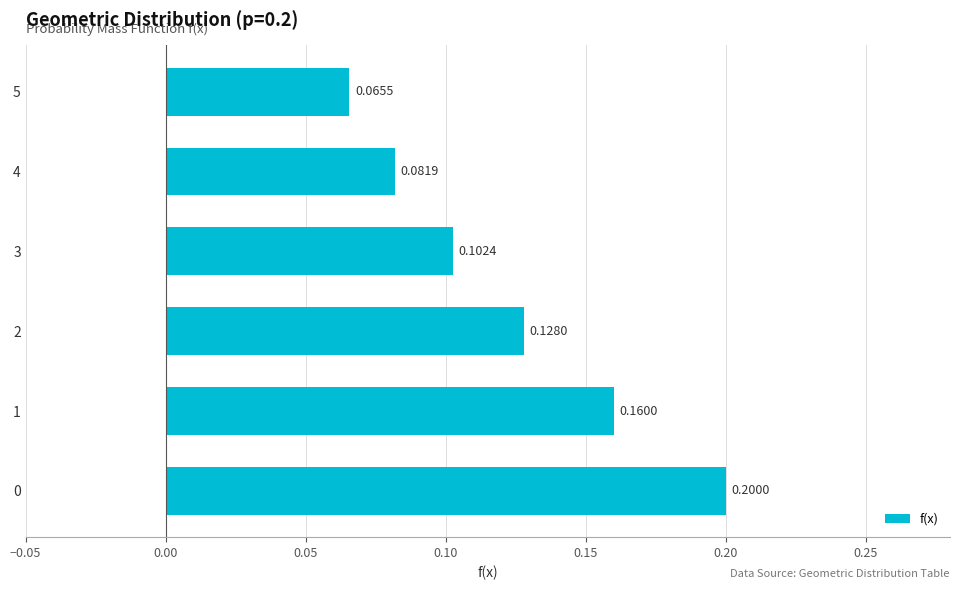

How many bars are there in total?

6